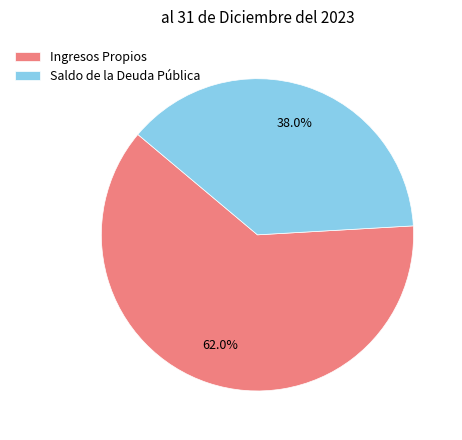

Which category accounts for the majority?

Ingresos Propios